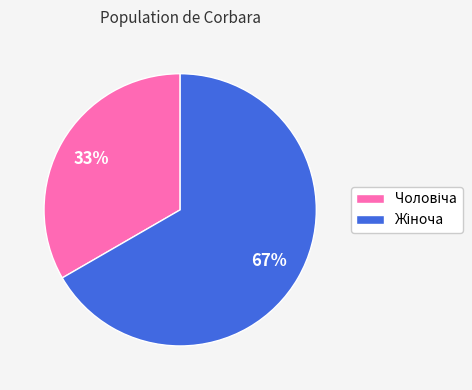

To the nearest percent, what is the average slice percentage?

50%